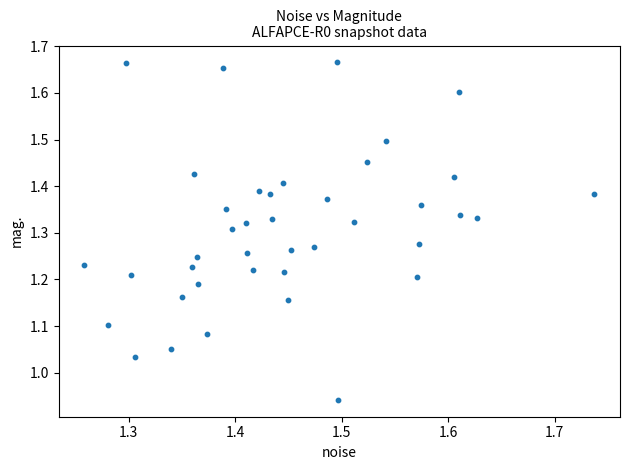

What is the range of X values (max minus min)?

0.5